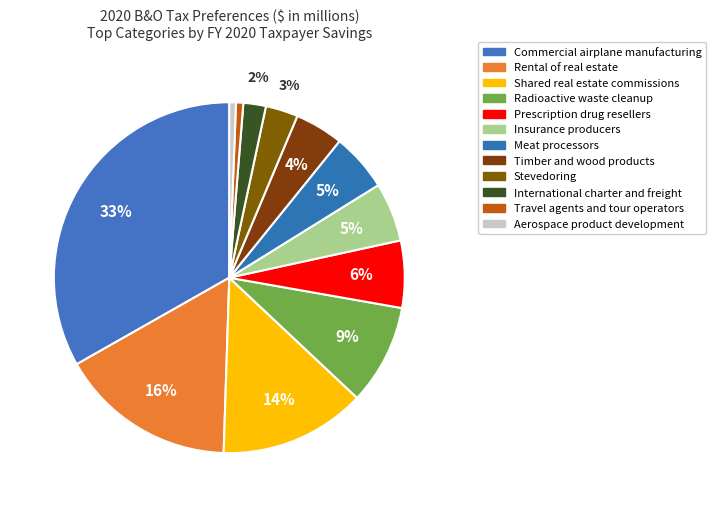

True or false: Commercial airplane manufacturing accounts for 33% of the total.

True